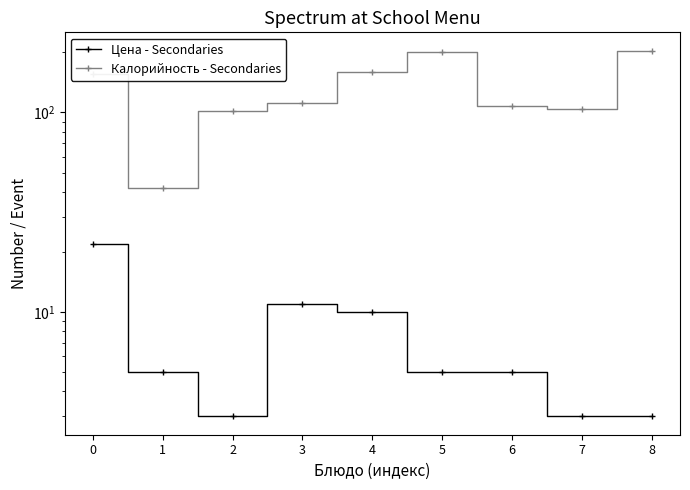

What are all the series names shown in the legend?

Цена - Secondaries, Калорийность - Secondaries